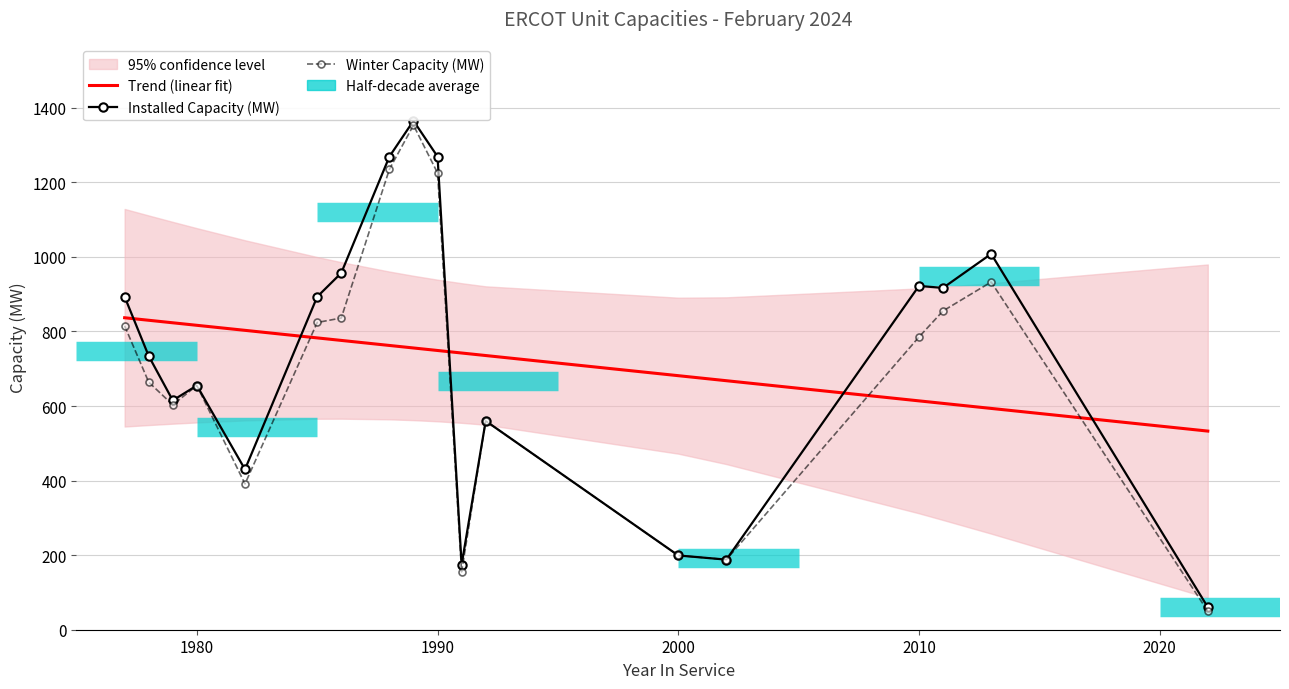

Rank the series by their maximum value, from highest to lowest.

Installed Capacity (MW), Winter Capacity (MW), Trend (linear fit)